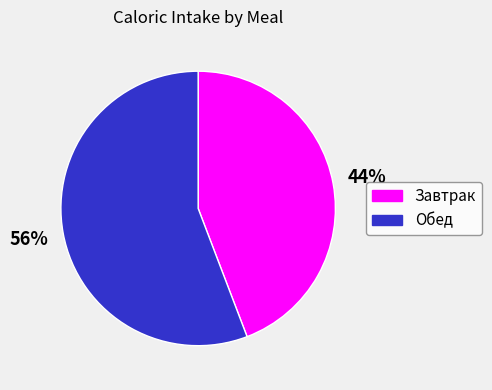

Combined, do Обед and Завтрак account for over 50%?

Yes